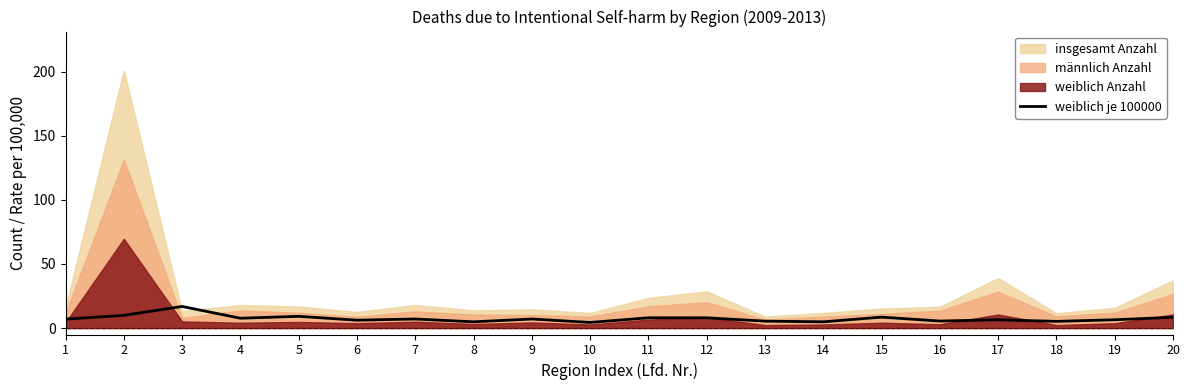

At which category does the chart reach its minimum across all series?

10